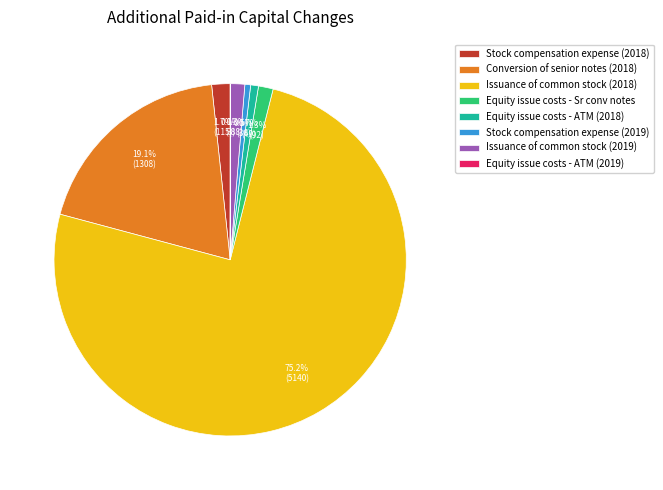

Combined, what portion of the pie is Issuance of common stock (2019) and Equity issue costs - ATM (2018)?

2.0%